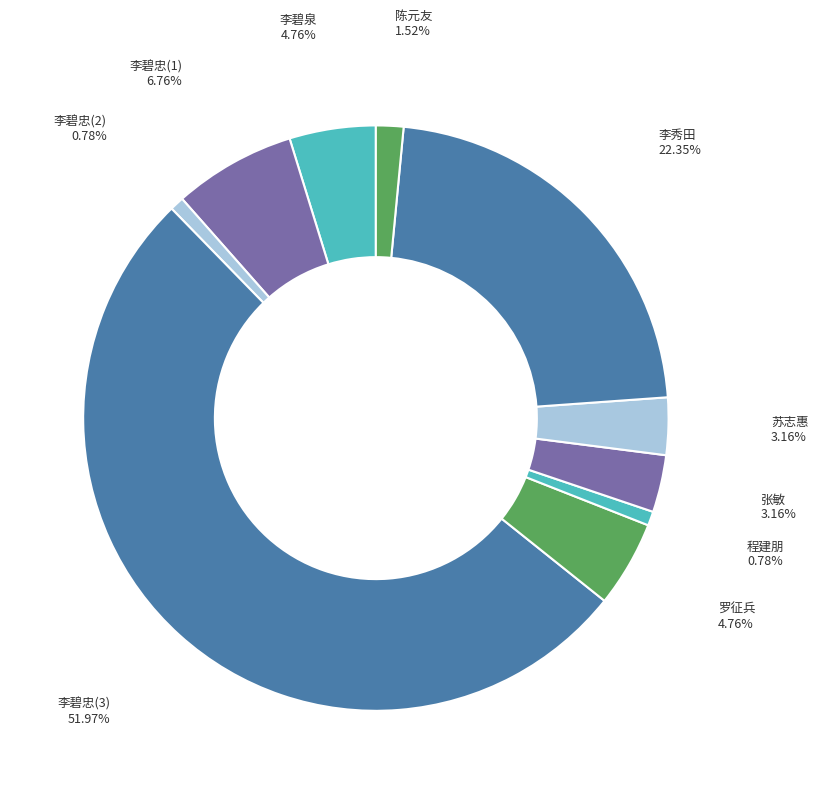

Is it true that 李碧泉 is 5% of the pie?

True